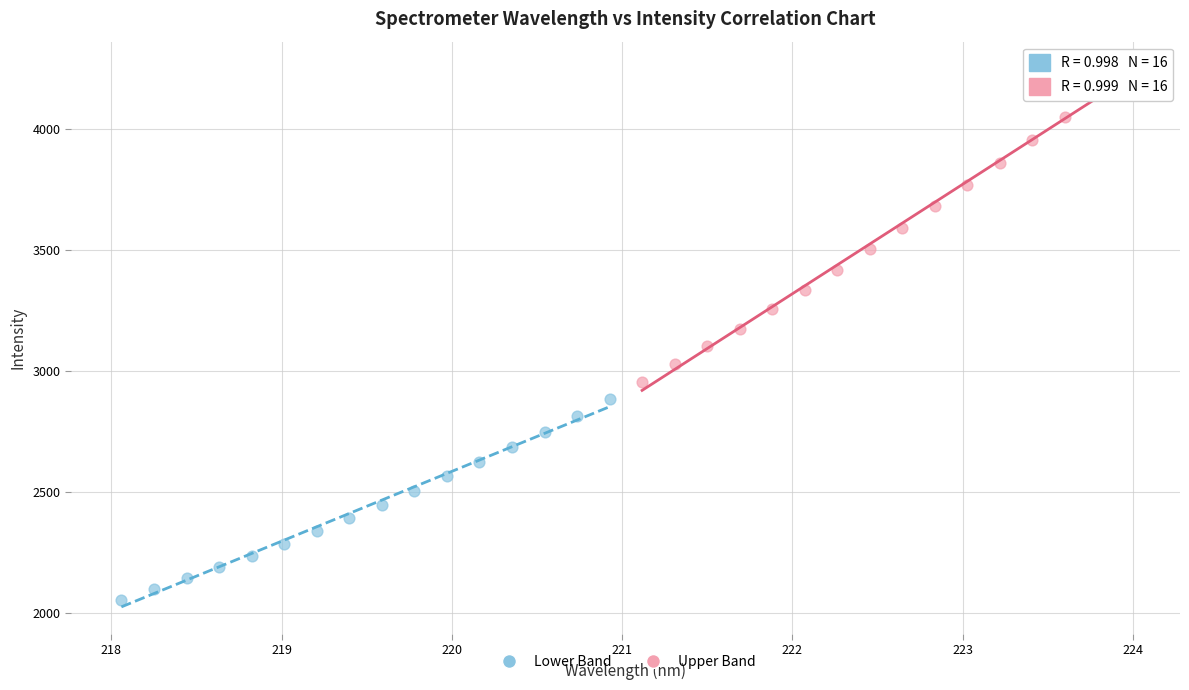

Which series has the largest Y range (max minus min)?

Upper Band